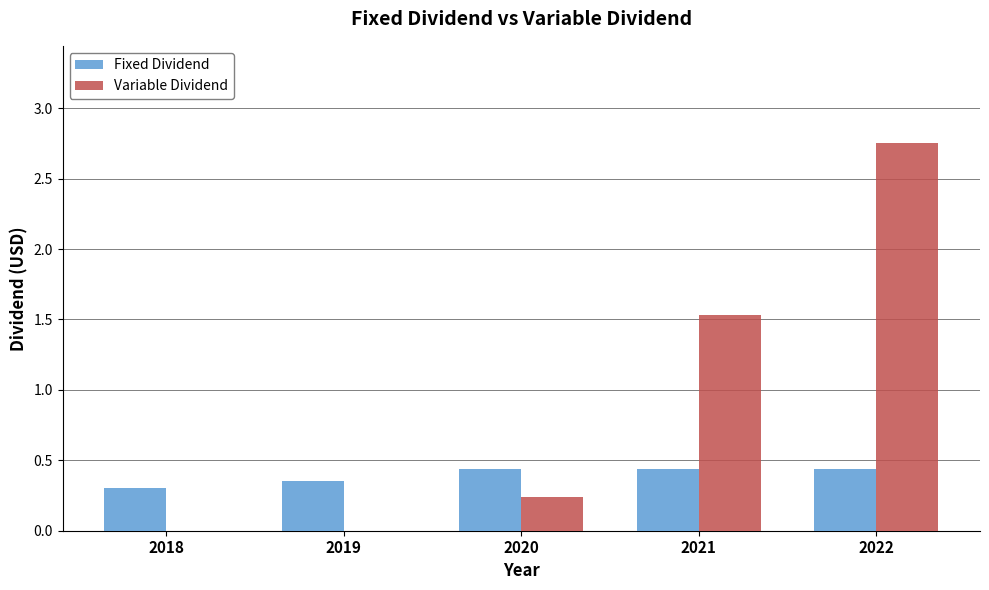

Between 2019 and 2020, which series saw the biggest shift?

Variable Dividend